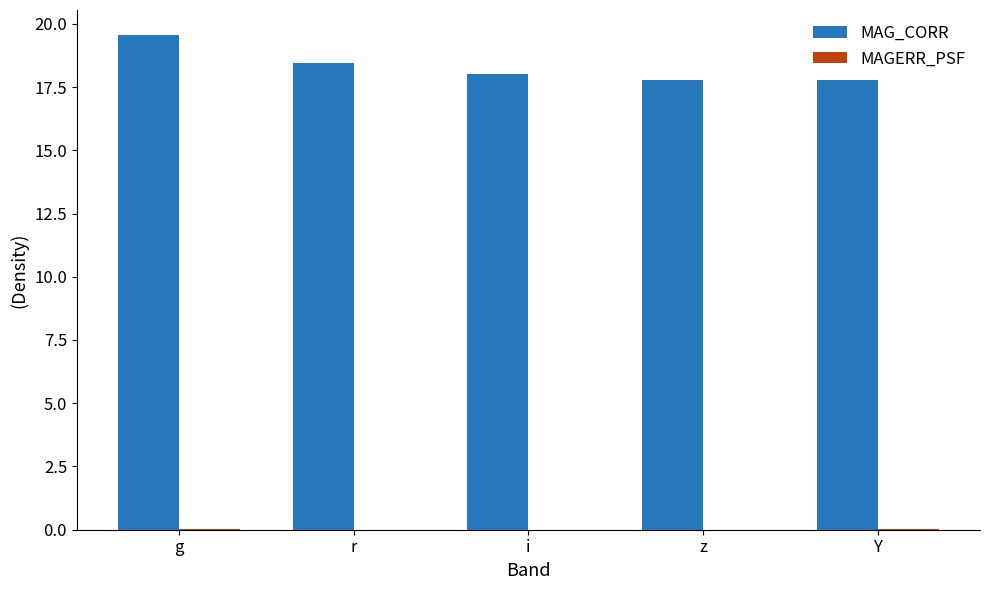

True or false: MAG_CORR has a value of 30.3 at r.

False